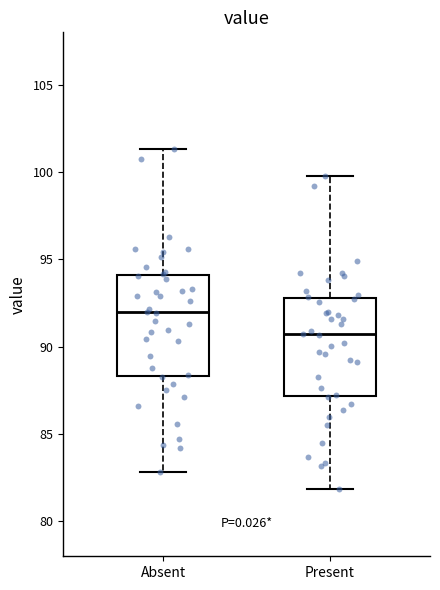

Where is the lower edge of the box for Present on the y-axis? The values are not printed on the chart, so give them approximately, as read against the axis.

87.0